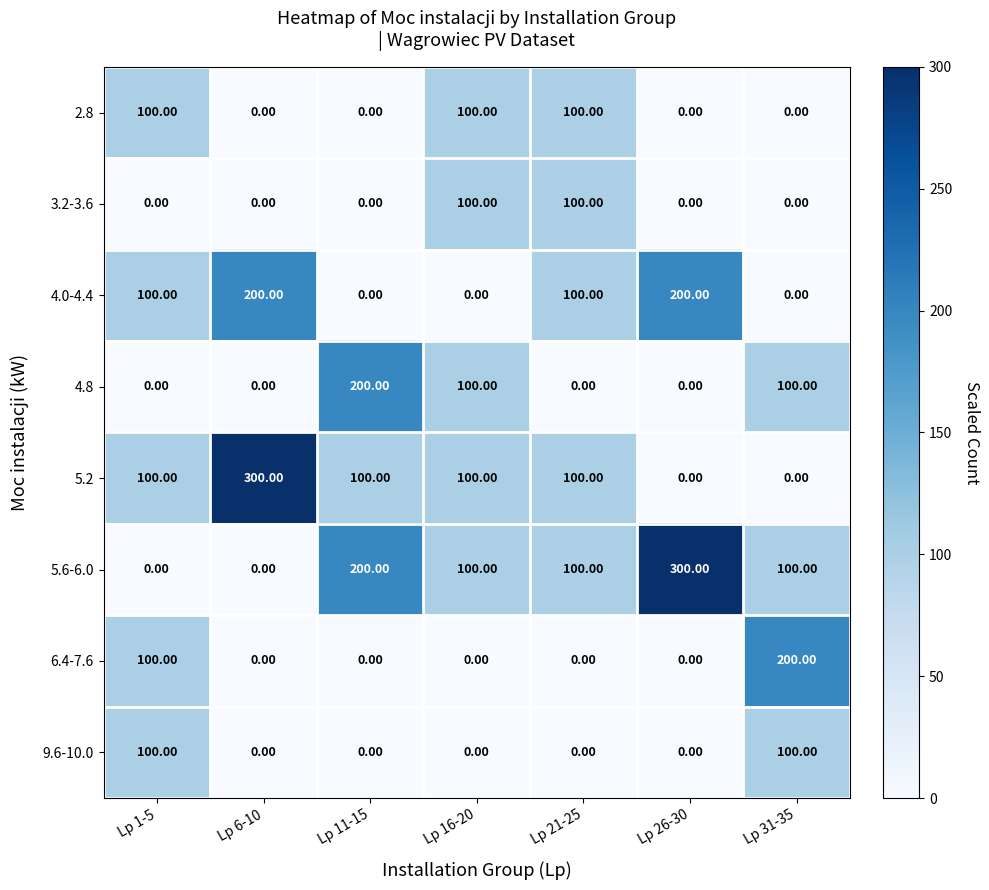

What is the difference between the highest and lowest values at Lp 26-30?

300